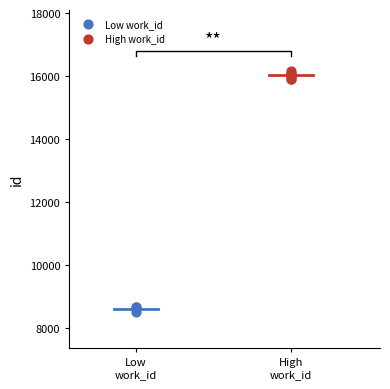

Which series contains the lowest Y value?

Low work_id